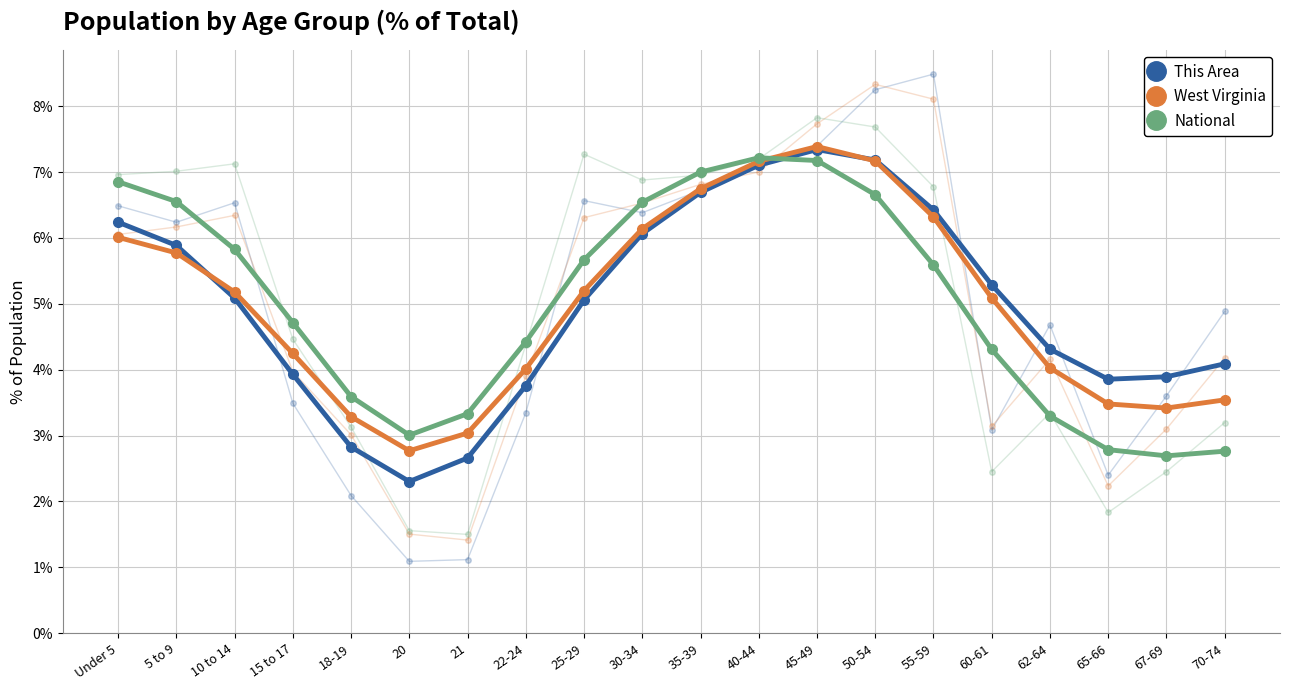

What are all the series names shown in the legend?

This Area, West Virginia, National